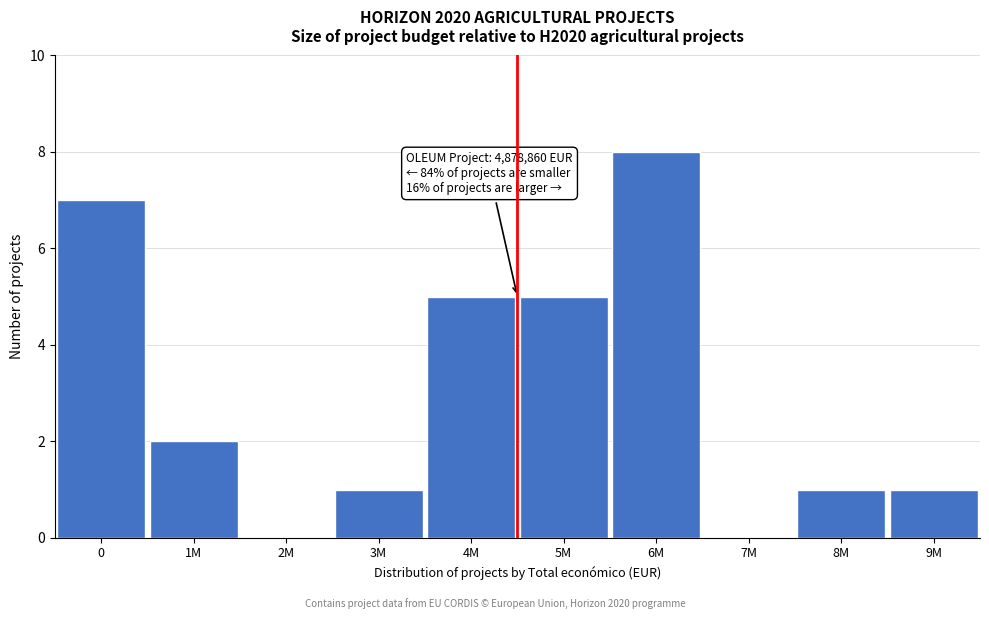

Reading left to right, what are all the values shown in this chart?

0=7	1M=2	2M=0	3M=1	4M=5	5M=5	6M=8	7M=0	8M=1	9M=1